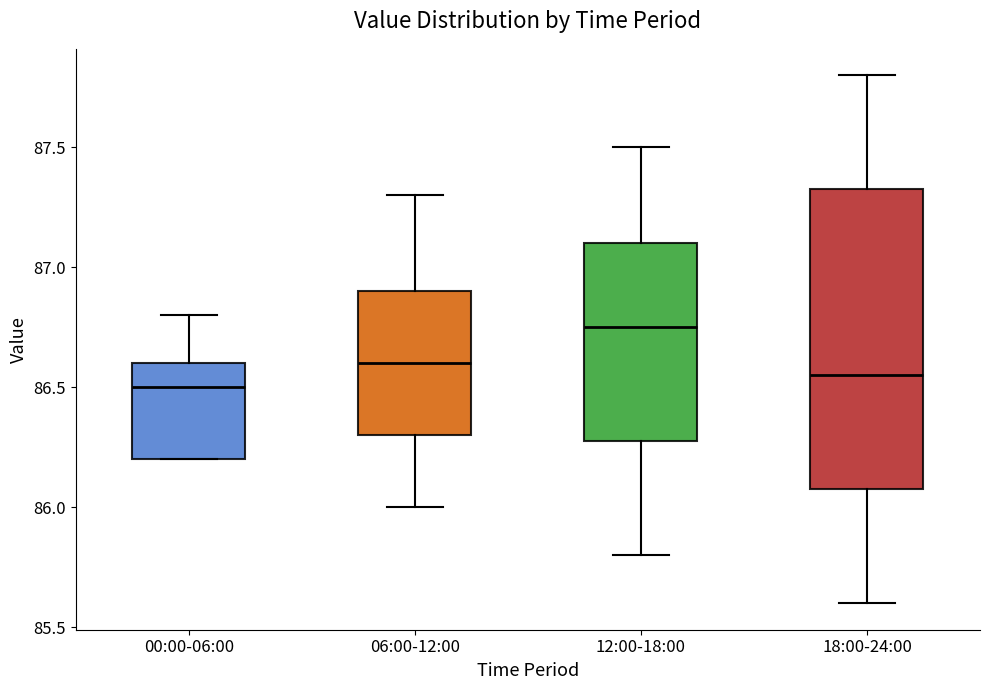

Comparing the boxes themselves (not the whiskers), which one is the tallest?

18:00-24:00